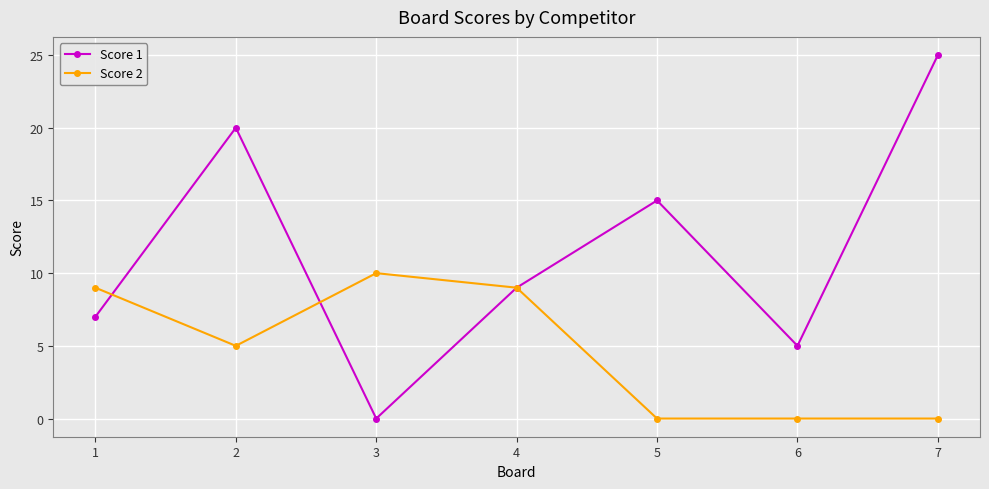

Which series changed the most between 4 and 6?

Score 2